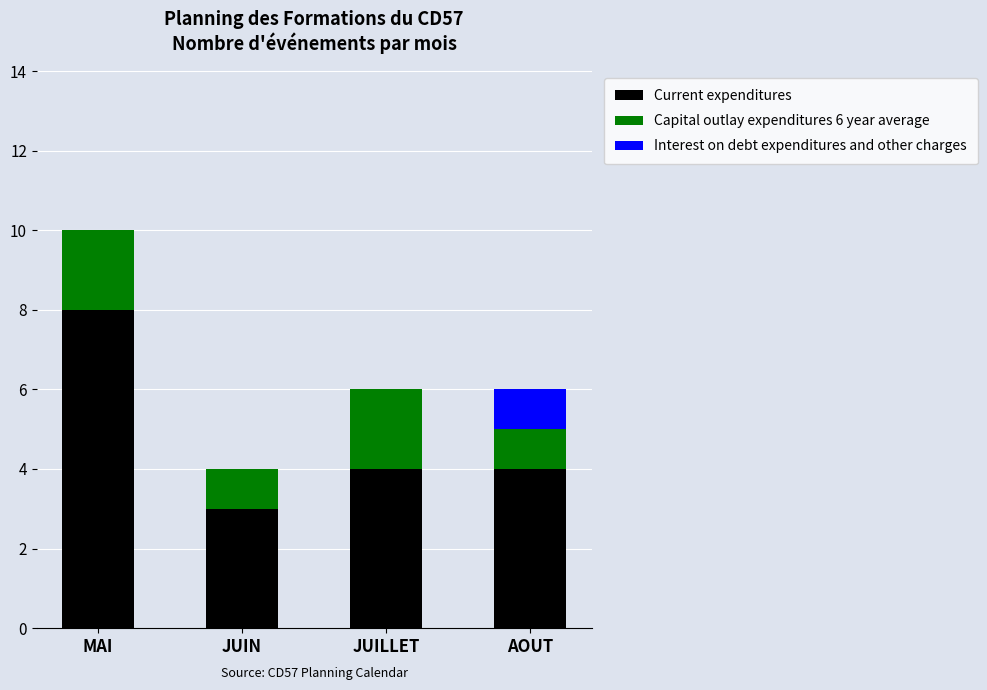

What is the total value across all series at JUILLET?

6